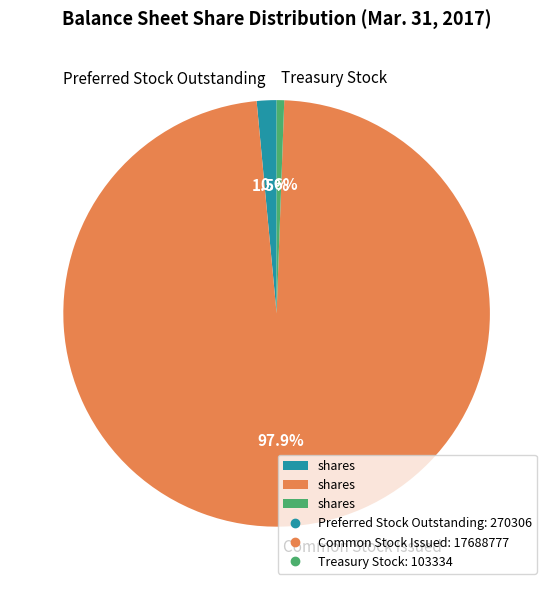

Is there a majority slice in this chart?

Yes